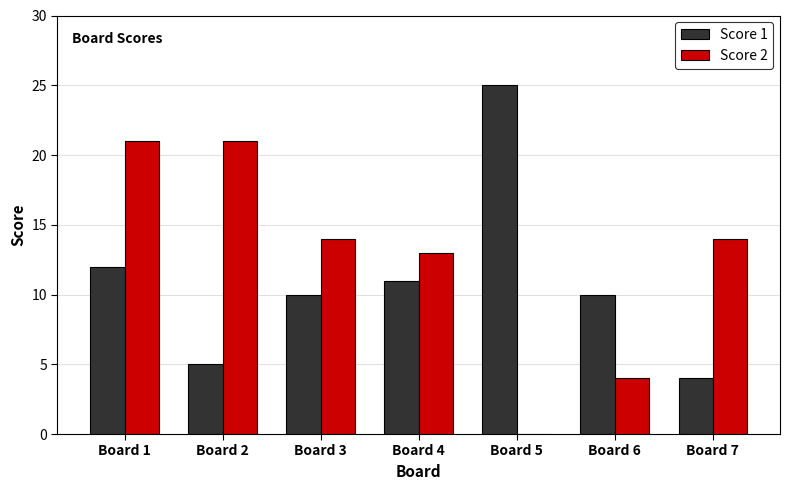

Count the Score 2 values in the range 4 to 21.

6